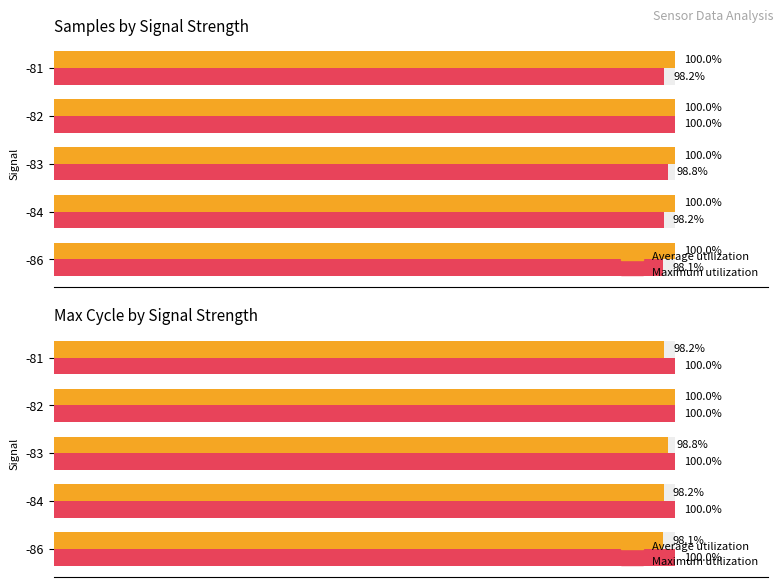

Which series has the largest total across all categories?

Maximum utilization